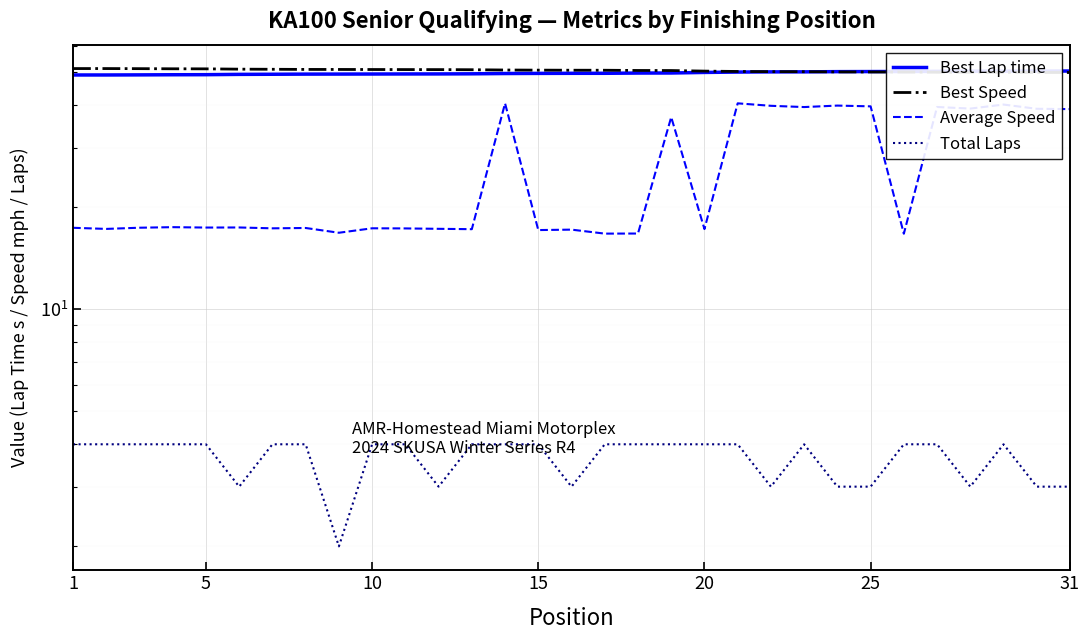

Does the chart display data point markers on the line(s)?

No